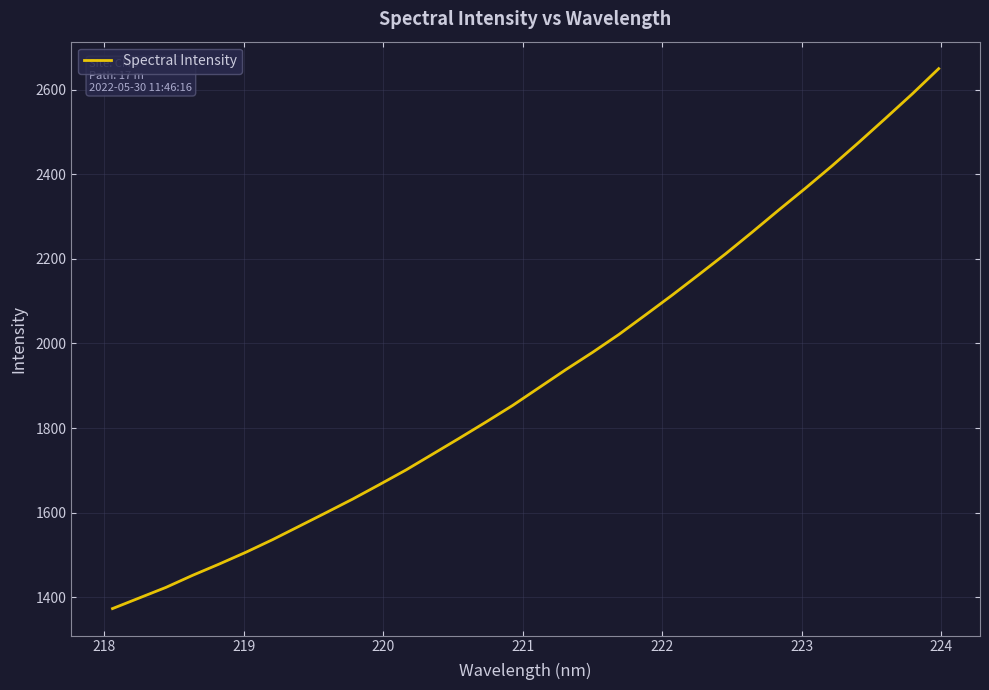

True or false: there are more than 1 points higher than both neighbors.

False